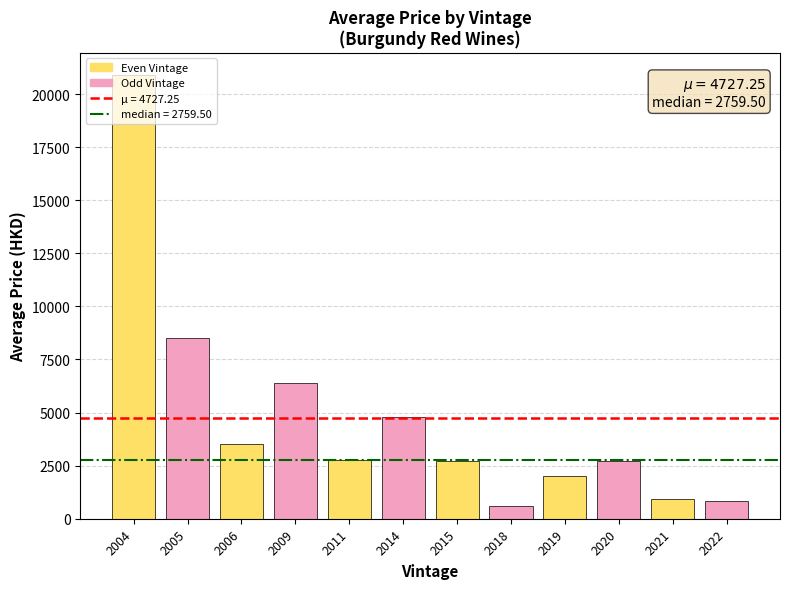

What is the value of the 8th bar from the left?

582